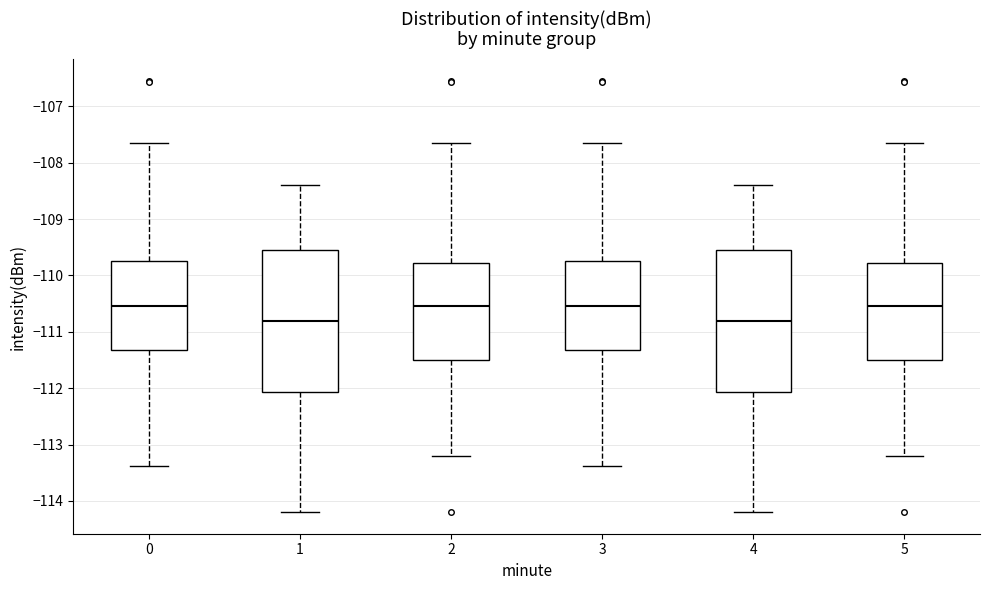

Reading left to right, read every box against the y-axis: the position of its median line, the range the box covers, and the ends of its whiskers. The values are not printed on the chart, so give them approximately, as read against the axis.

0: median -110.5, box -111.3 to -109.7, whiskers -113.4 to -107.6
1: median -110.8, box -112.1 to -109.5, whiskers -114.2 to -108.4
2: median -110.5, box -111.5 to -109.8, whiskers -113.2 to -107.6
3: median -110.5, box -111.3 to -109.7, whiskers -113.4 to -107.6
4: median -110.8, box -112.1 to -109.5, whiskers -114.2 to -108.4
5: median -110.5, box -111.5 to -109.8, whiskers -113.2 to -107.6